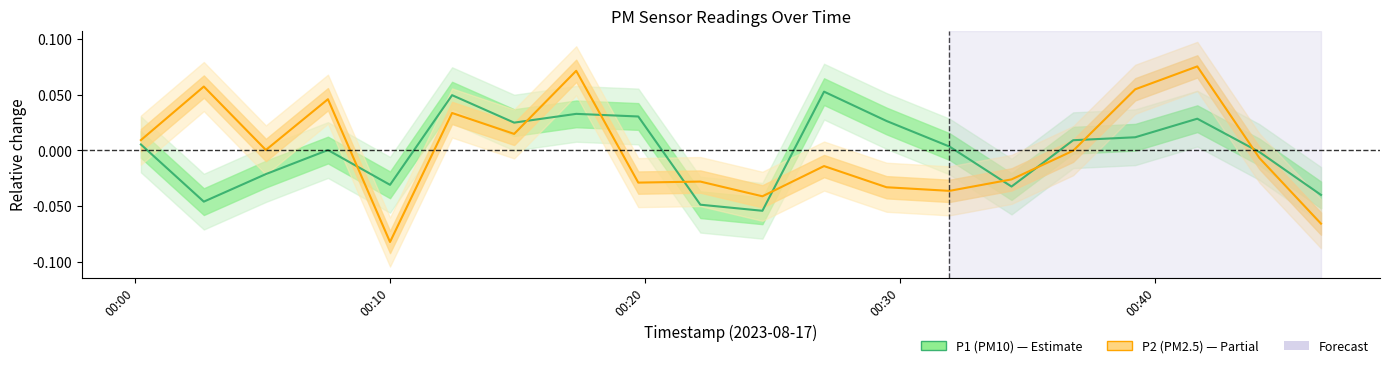

How many positive values does the P1 (PM10) series have?

12